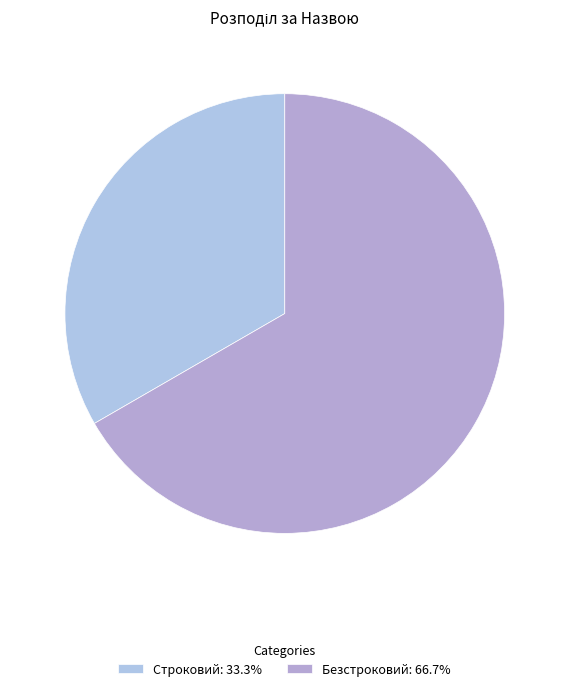

Is there any slice that represents more than half of the pie?

Yes